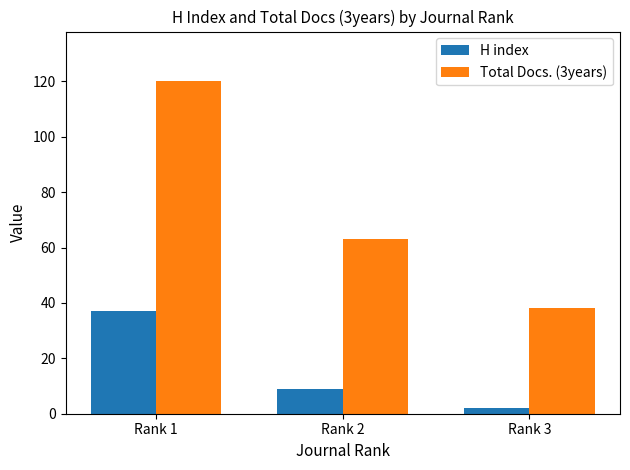

At which category is the sum across all series the highest?

Rank 1